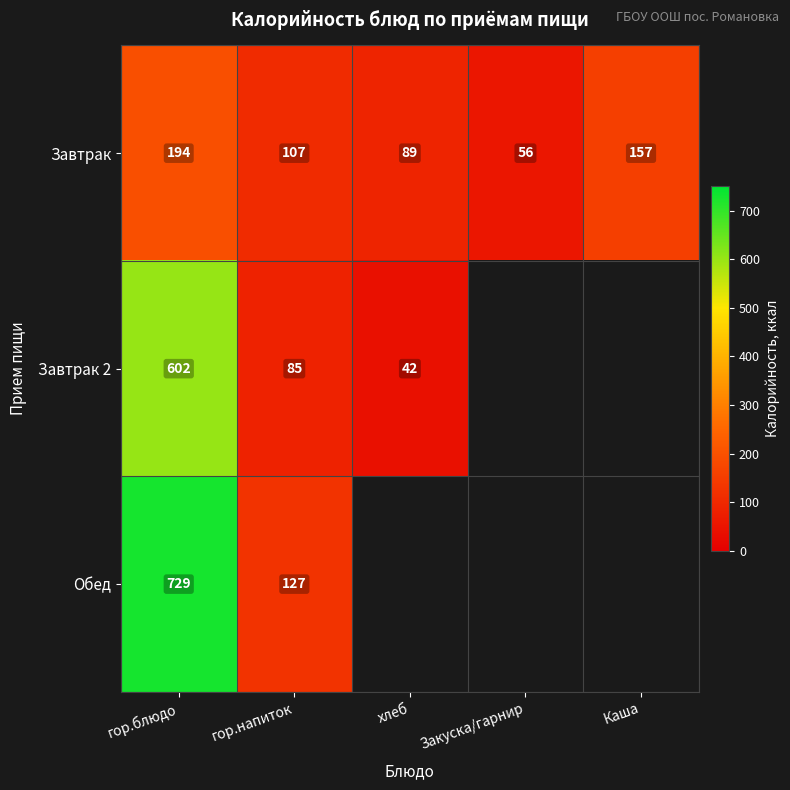

At which category is the sum across all series the highest?

гор.блюдо